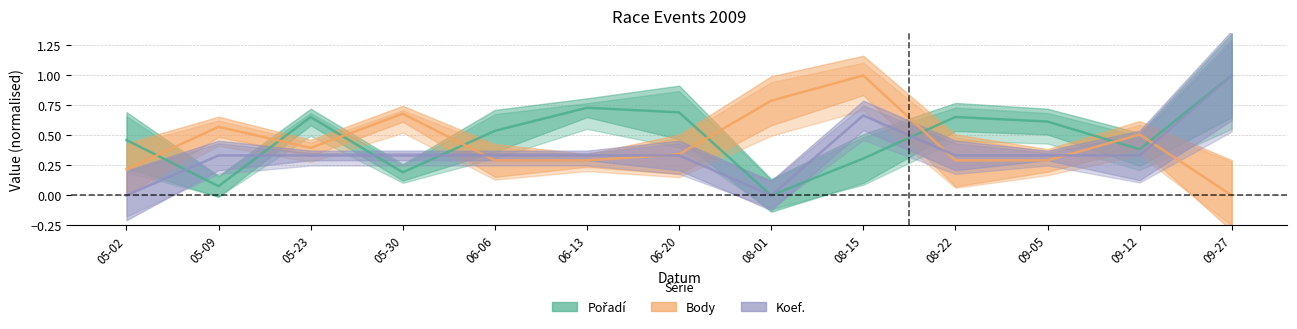

Does the chart display data point markers on the line(s)?

No